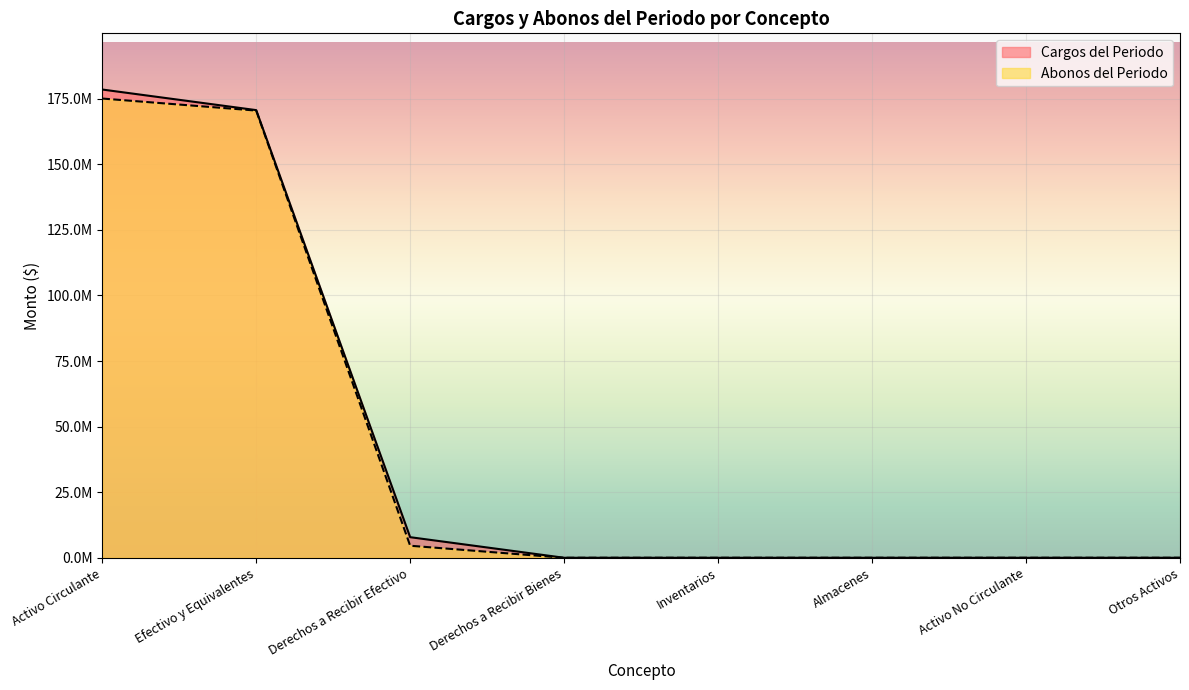

At which label does Cargos del Periodo reach its peak?

Activo Circulante